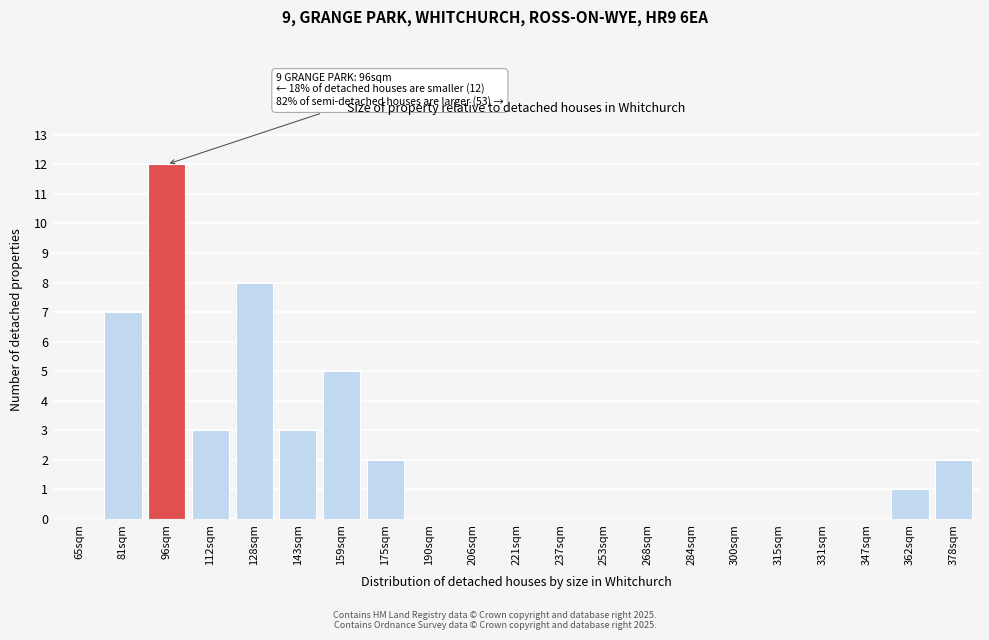

Reading left to right, extract all data points from this chart.

65sqm=0	81sqm=7	96sqm=12	112sqm=3	128sqm=8	143sqm=3	159sqm=5	175sqm=2	190sqm=0	206sqm=0	221sqm=0	237sqm=0	253sqm=0	268sqm=0	284sqm=0	300sqm=0	315sqm=0	331sqm=0	347sqm=0	362sqm=1	378sqm=2